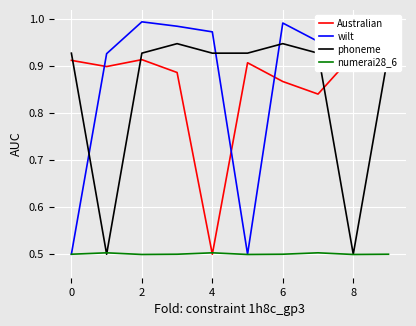

How many intersections are there between phoneme and wilt?

3